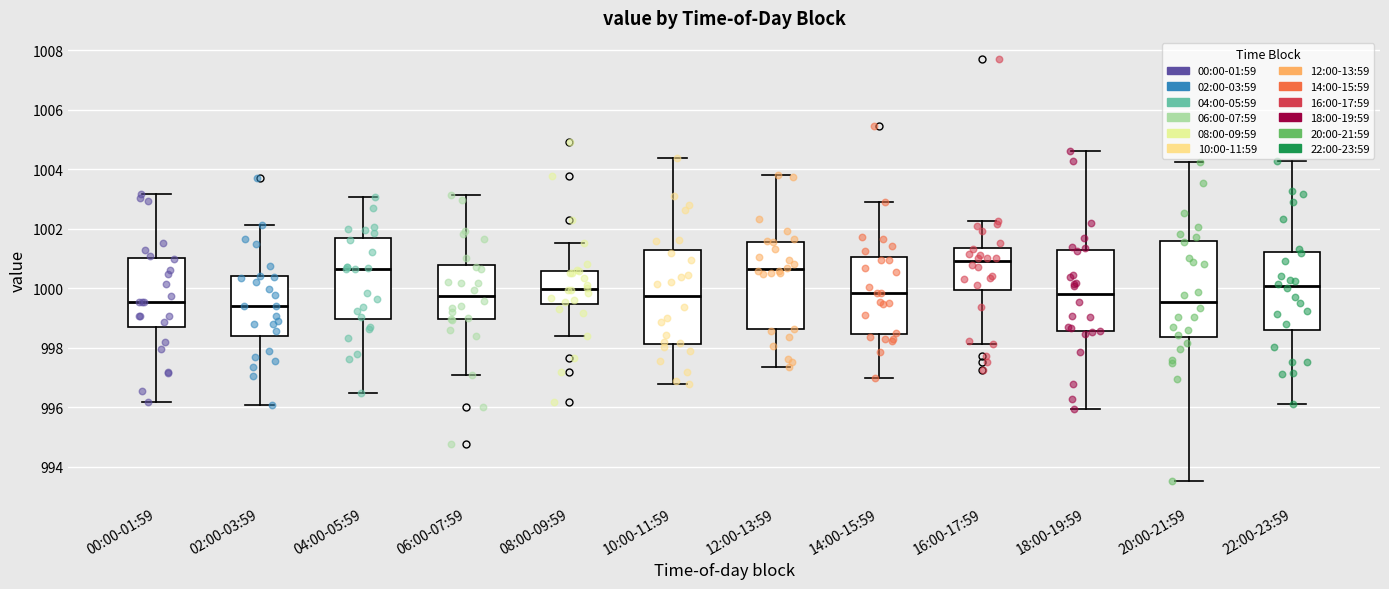

Reading left to right, transcribe this box plot: for each box, give where its median line is, the range the box spans, and where its two whiskers end, as read against the y-axis. The values are not printed on the chart, so give them approximately, as read against the axis.

00:00-01:59: median 999.6, box 998.8 to 1001.0, whiskers 996.2 to 1003.2
02:00-03:59: median 999.4, box 998.4 to 1000.4, whiskers 996.0 to 1002.2
04:00-05:59: median 1000.6, box 999.0 to 1001.6, whiskers 996.4 to 1003.0
06:00-07:59: median 999.8, box 999.0 to 1000.8, whiskers 997.0 to 1003.2
08:00-09:59: median 1000.0, box 999.4 to 1000.6, whiskers 998.4 to 1001.6
10:00-11:59: median 999.8, box 998.2 to 1001.2, whiskers 996.8 to 1004.4
12:00-13:59: median 1000.6, box 998.6 to 1001.6, whiskers 997.4 to 1003.8
14:00-15:59: median 999.8, box 998.4 to 1001.0, whiskers 997.0 to 1003.0
16:00-17:59: median 1000.8, box 1000.0 to 1001.4, whiskers 998.2 to 1002.2
18:00-19:59: median 999.8, box 998.6 to 1001.2, whiskers 996.0 to 1004.6
20:00-21:59: median 999.6, box 998.4 to 1001.6, whiskers 993.6 to 1004.2
22:00-23:59: median 1000.0, box 998.6 to 1001.2, whiskers 996.0 to 1004.2